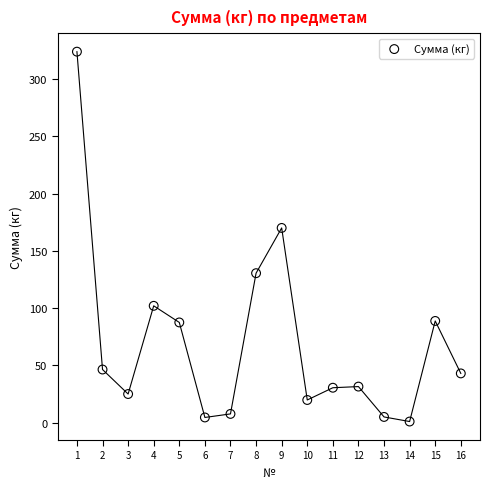

What Y value in the scatter plot is closest to 162?

170.0